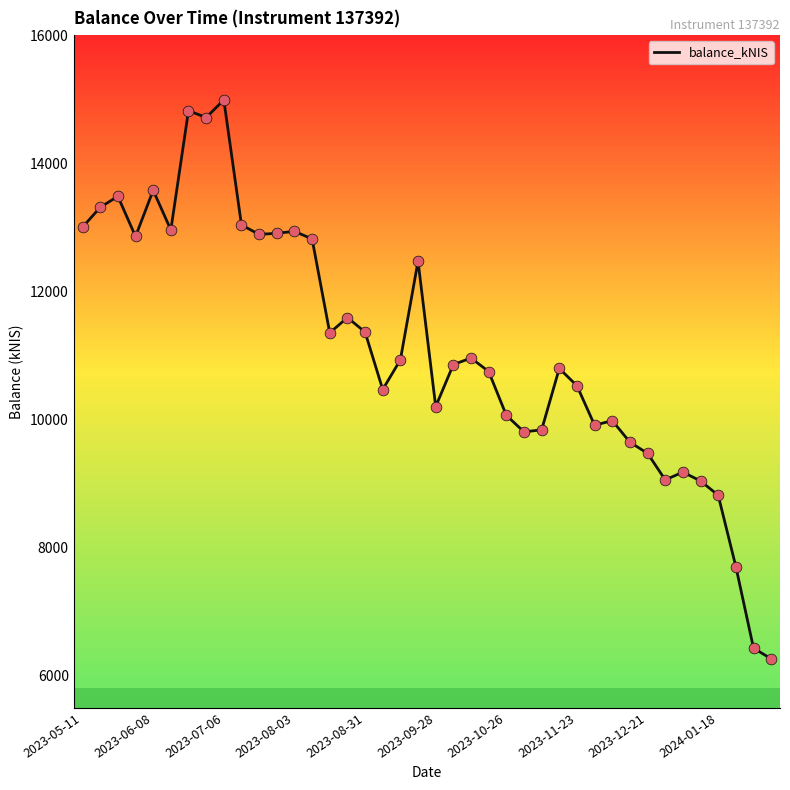

What is the difference between the maximum and minimum values?

8724.6